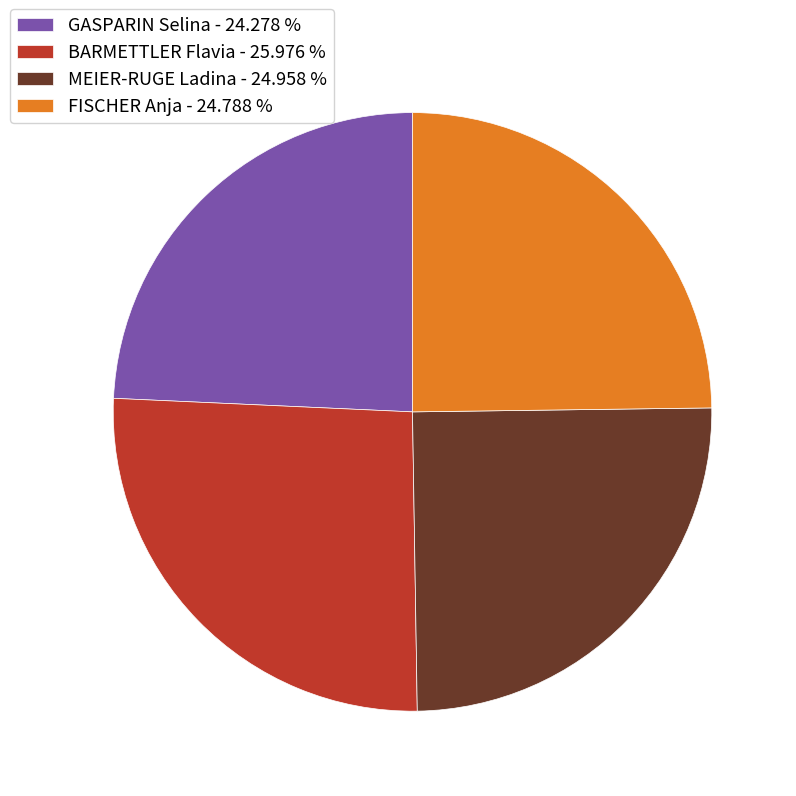

Which category has the biggest portion of the pie?

BARMETTLER Flavia